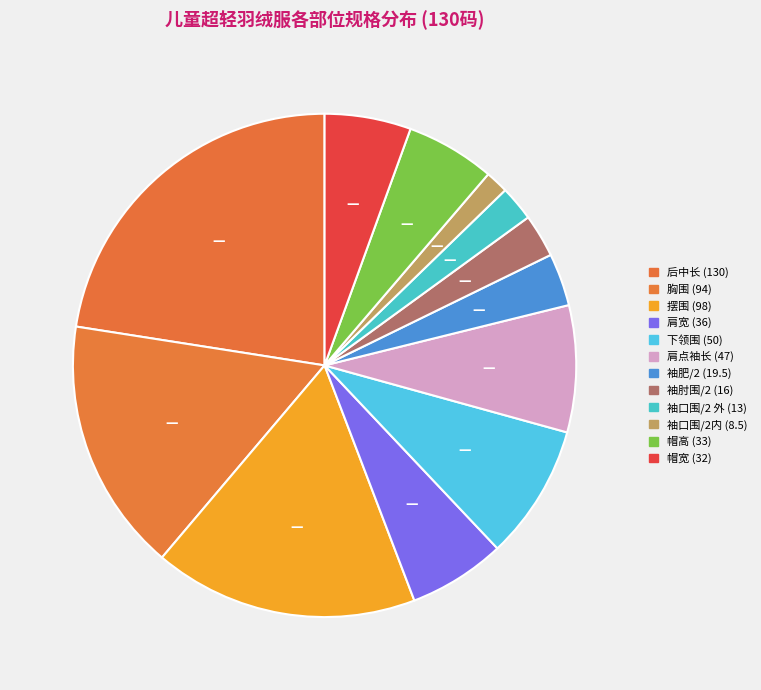

Is there a majority slice in this chart?

No